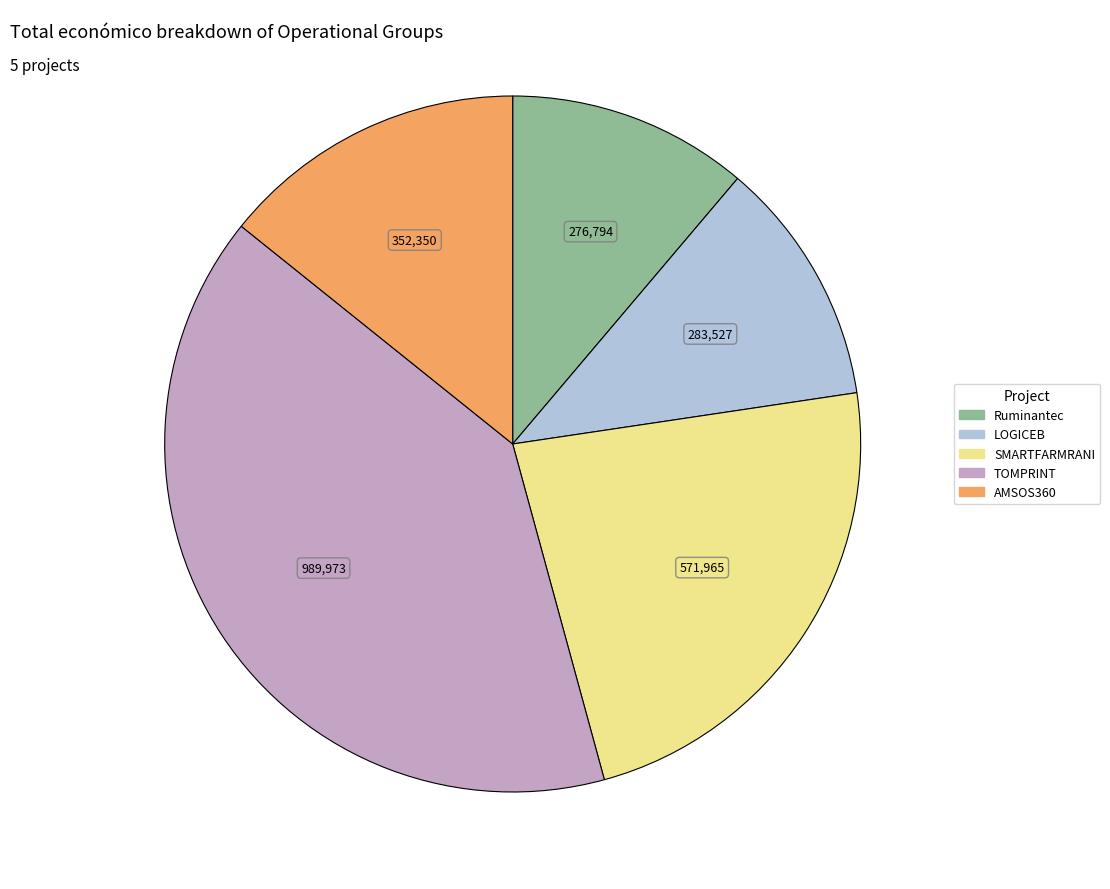

Do TOMPRINT and LOGICEB together represent more than half of the pie?

Yes